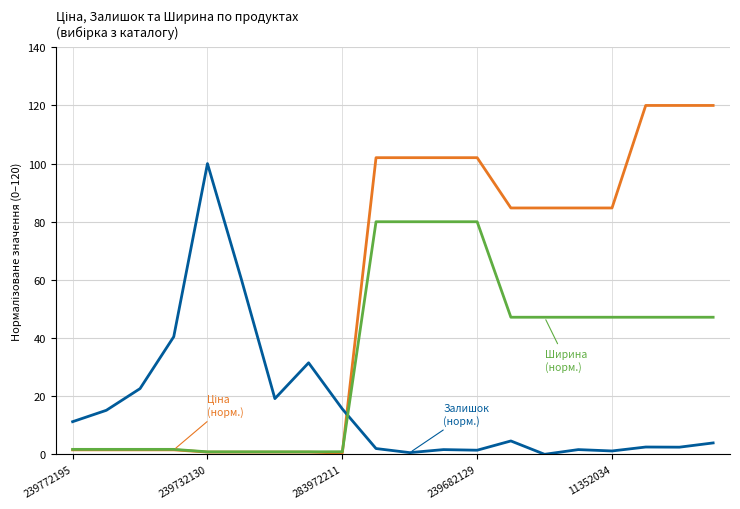

What is the greatest value displayed?

120.0